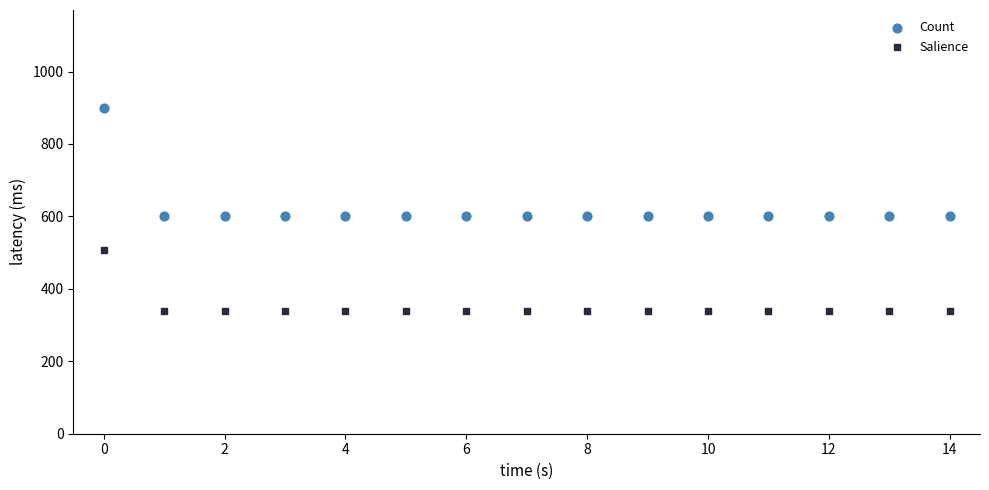

Which series has the widest spread of Y values?

Count